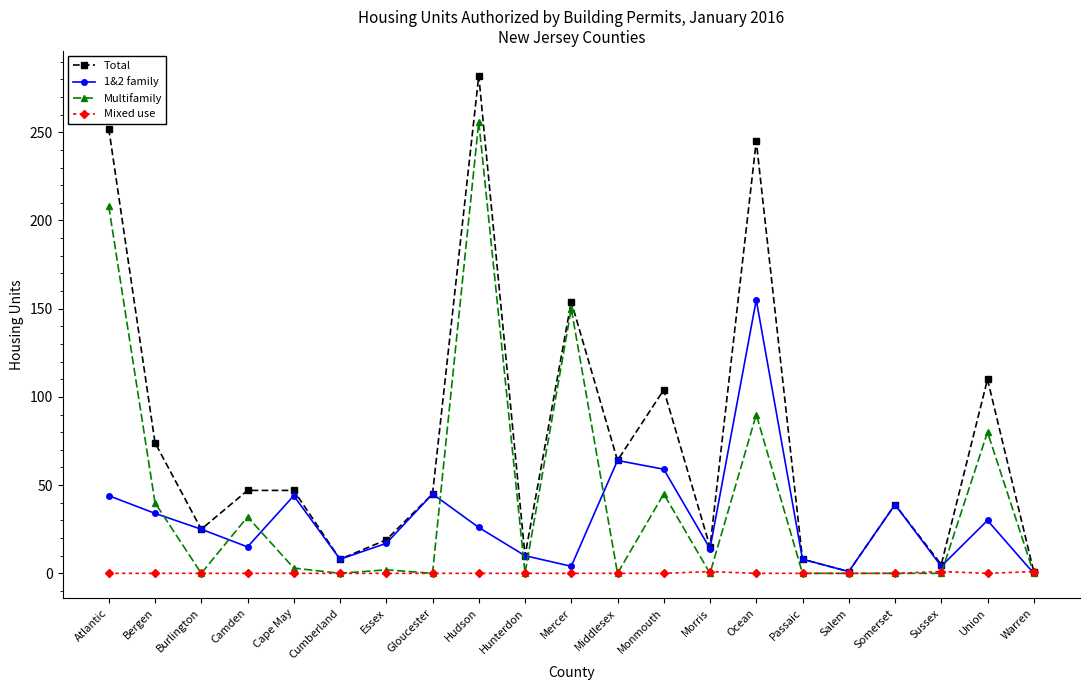

Rank the series by their maximum value, from highest to lowest.

Total, Multifamily, 1&2 family, Mixed use